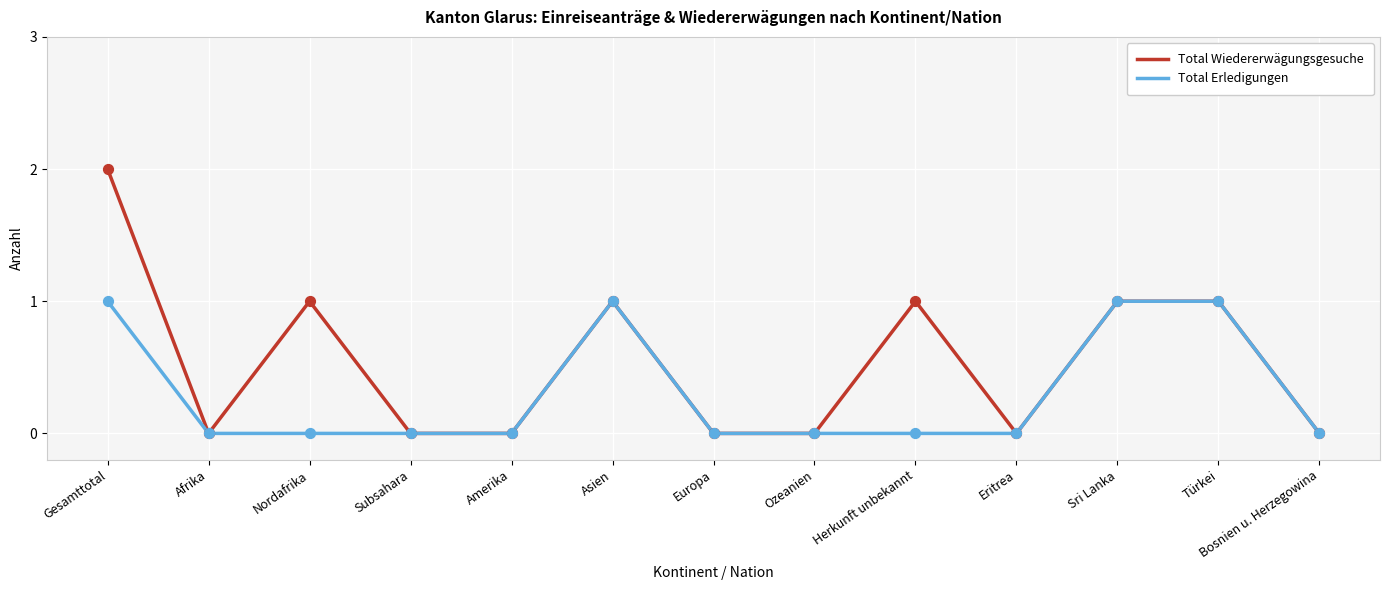

At which category is the sum across all series the highest?

Gesamttotal